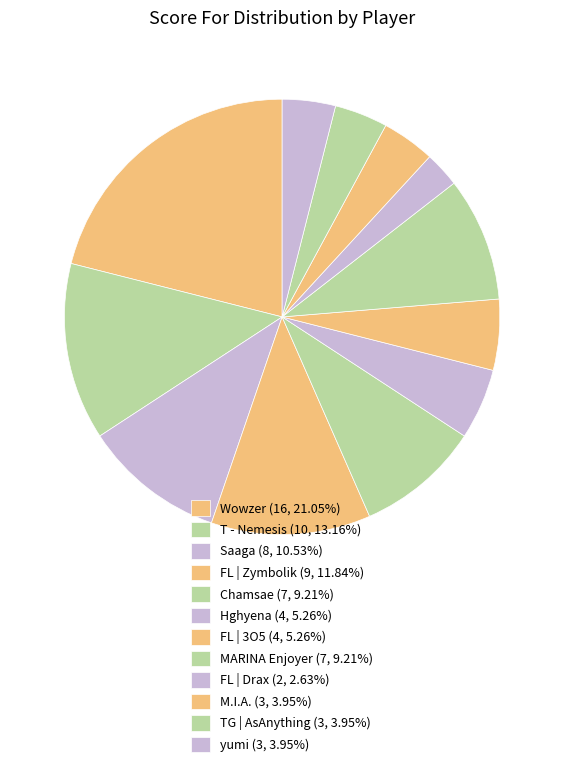

Count the number of slices in the pie.

12